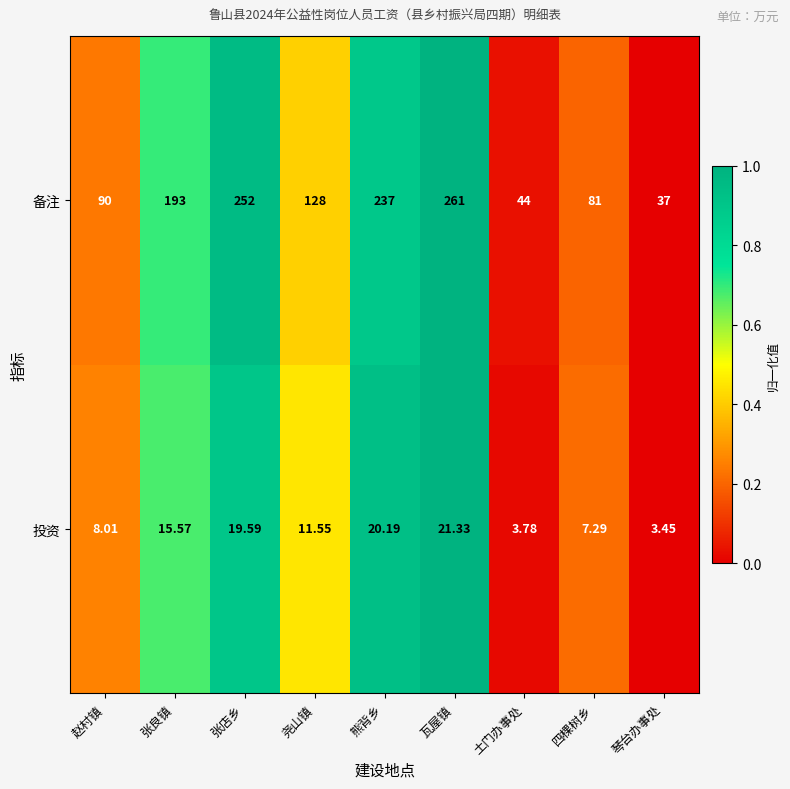

At which category is the sum across all series the highest?

瓦屋镇